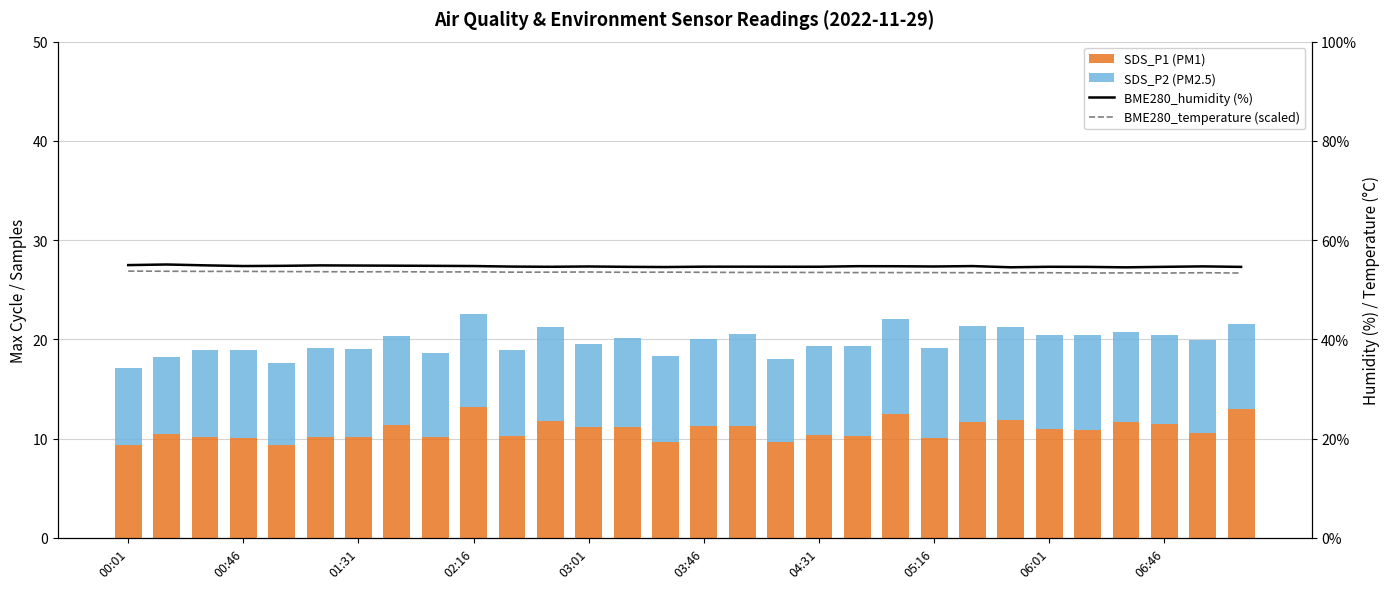

What is the value of the BME280_humidity (%) bar at the 11th from the left?

54.7